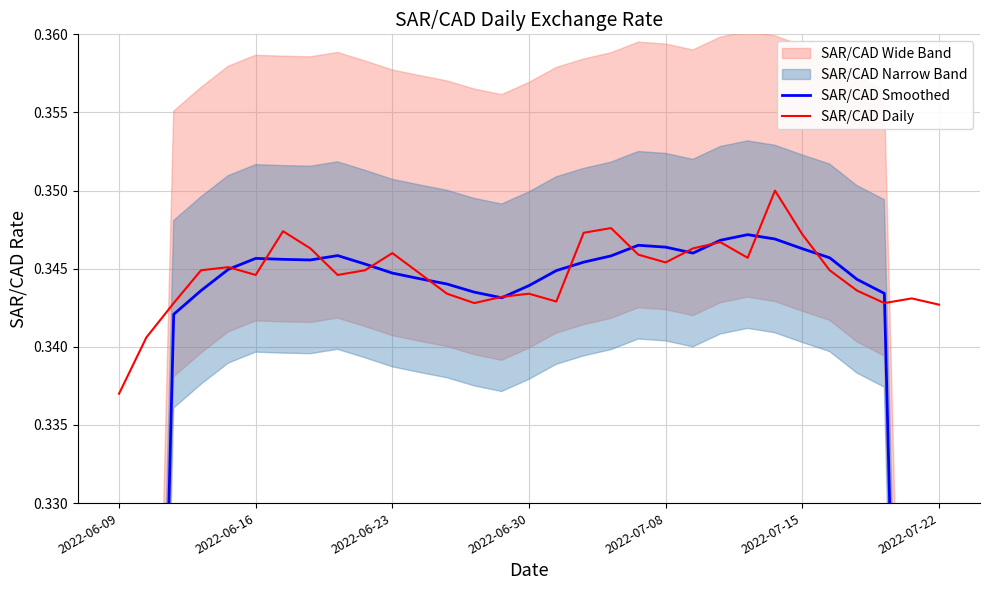

What is the highest value of the SAR/CAD Smoothed series?

0.3